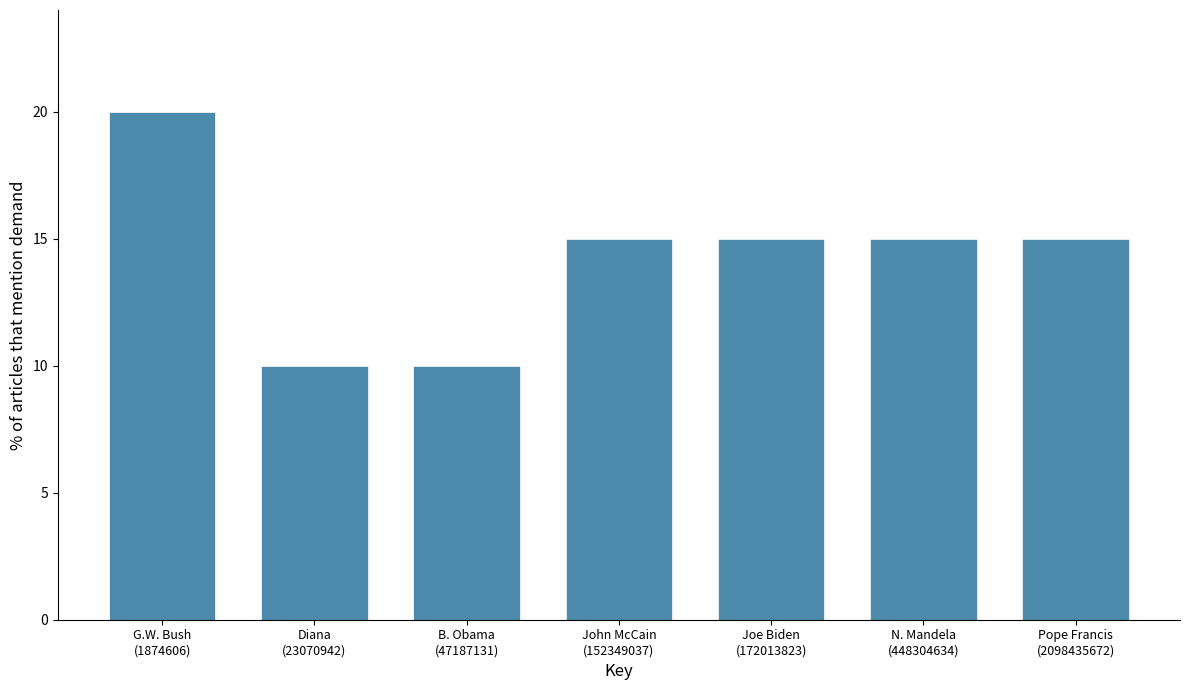

Reading right to left, list all the values displayed in this chart.

15	15	15	15	10	10	20